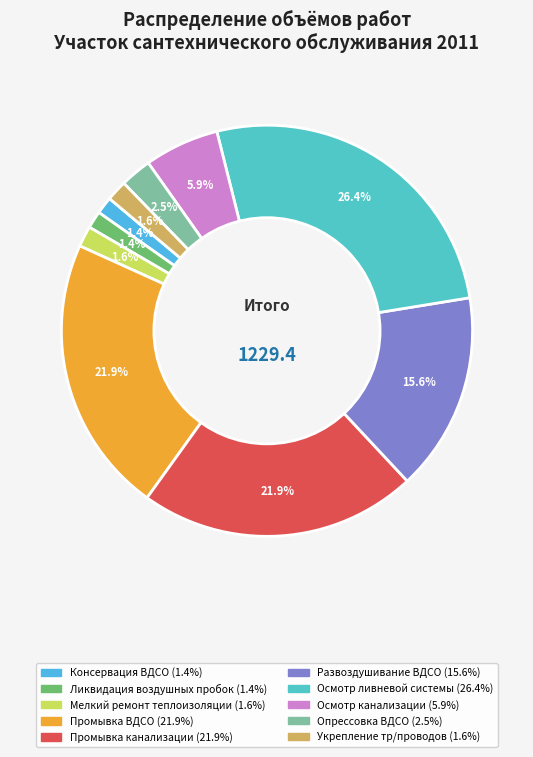

Count the number of slices in the pie.

10